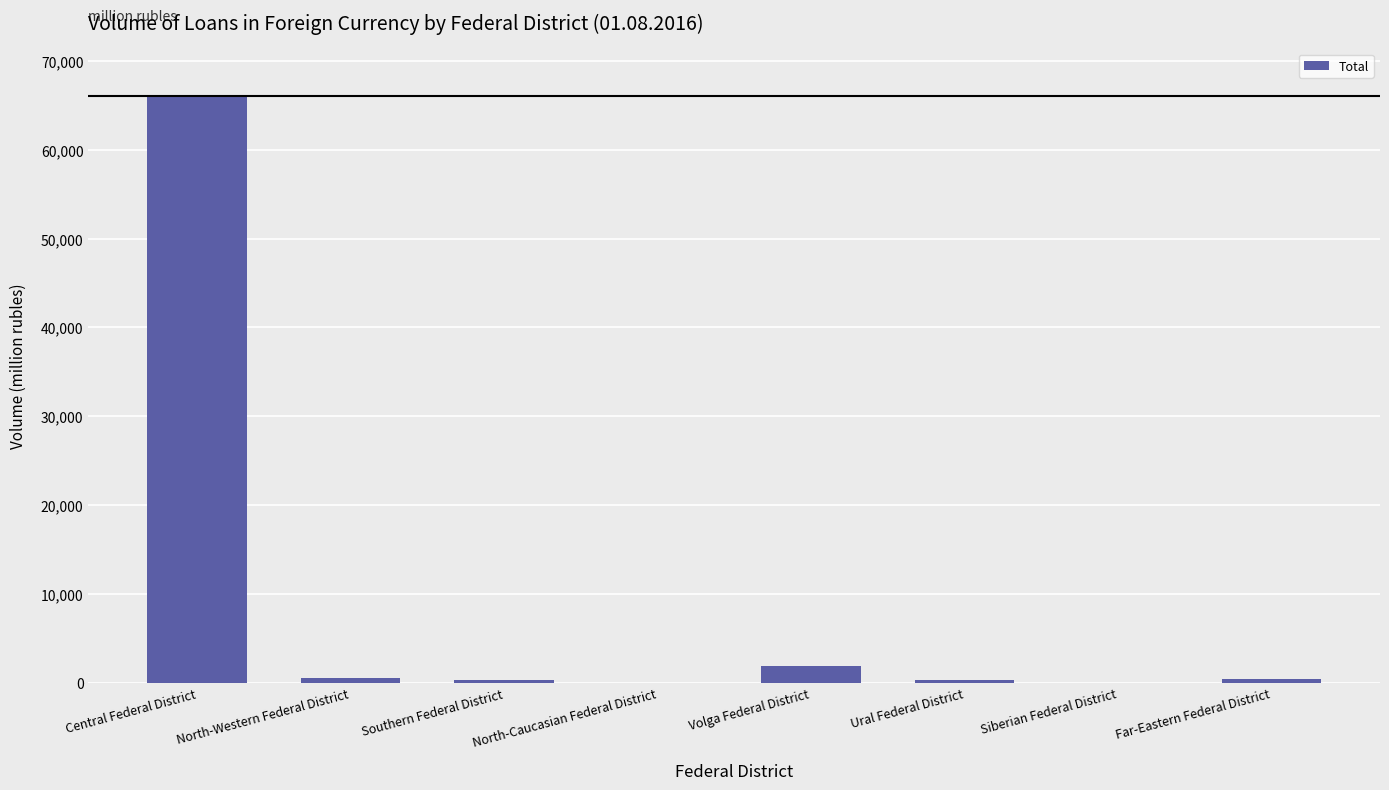

What is the sum of all values?

69513